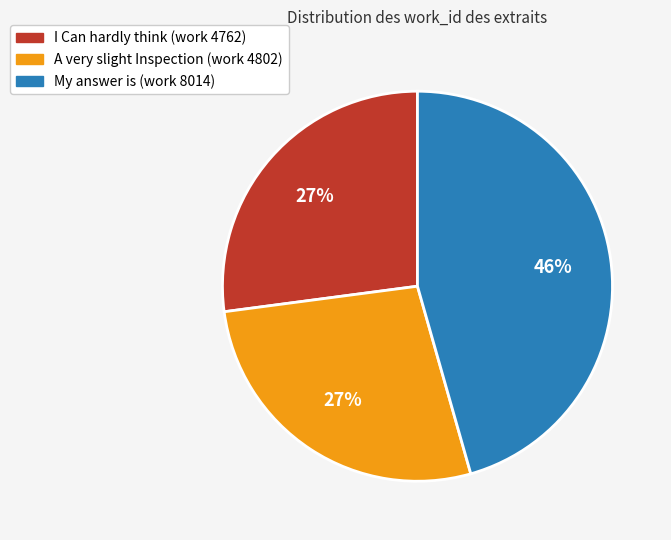

Does any single category account for the majority?

No